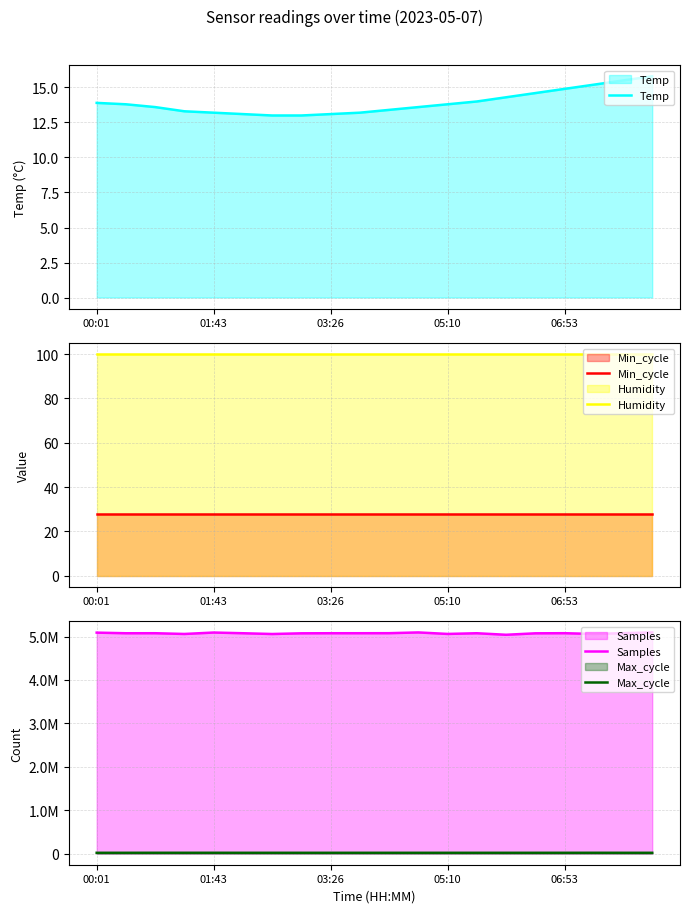

How many lines are shown in the chart?

5